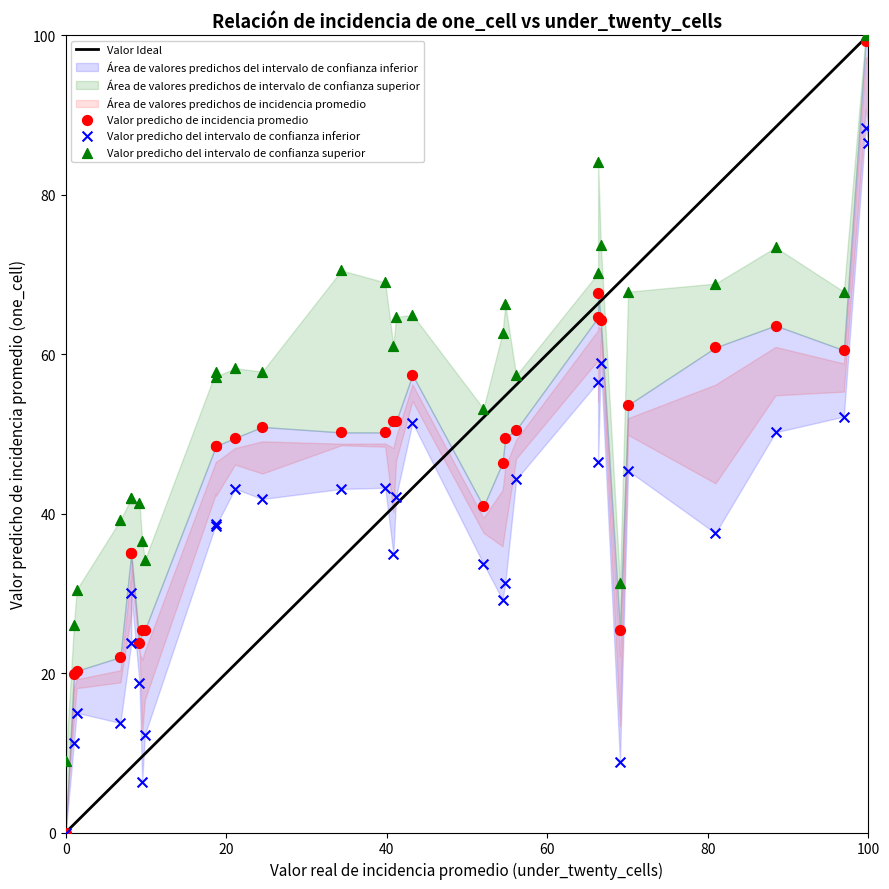

Which series has the widest spread of Y values?

Valor predicho de incidencia promedio